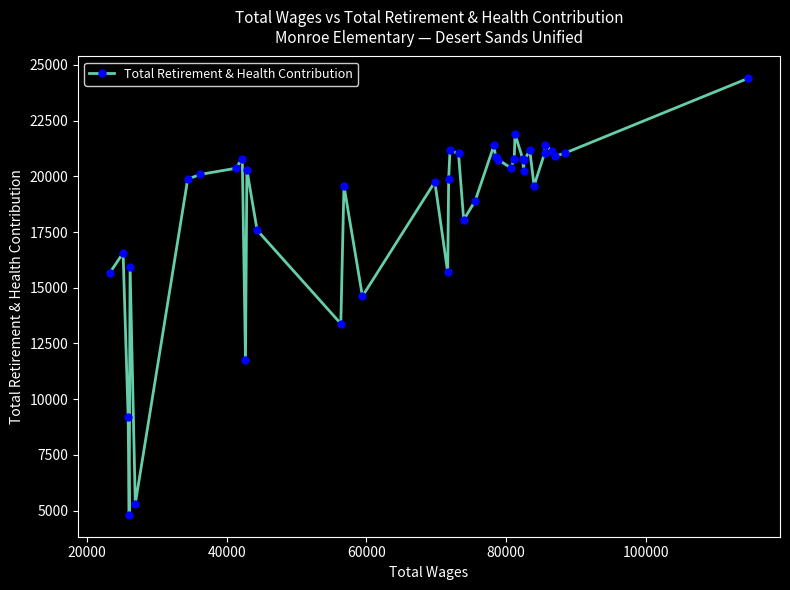

What is the difference between the second highest and minimum values?

17085